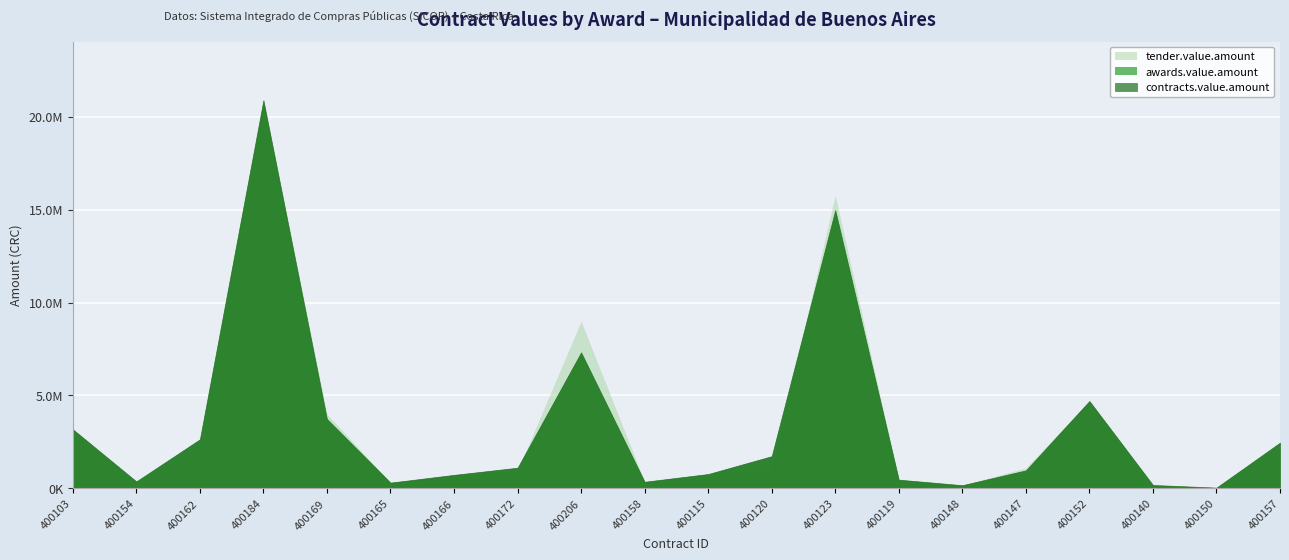

What is the average value of the contracts.value.amount series?

3360294.1